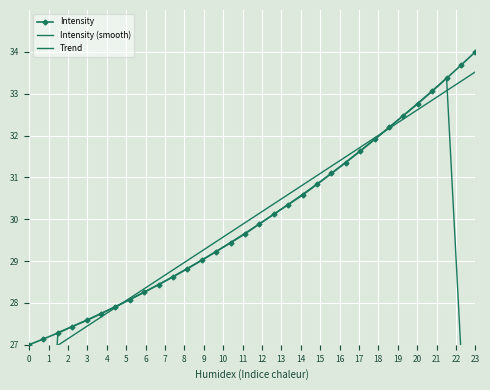

How many categories are shown in the chart?

32